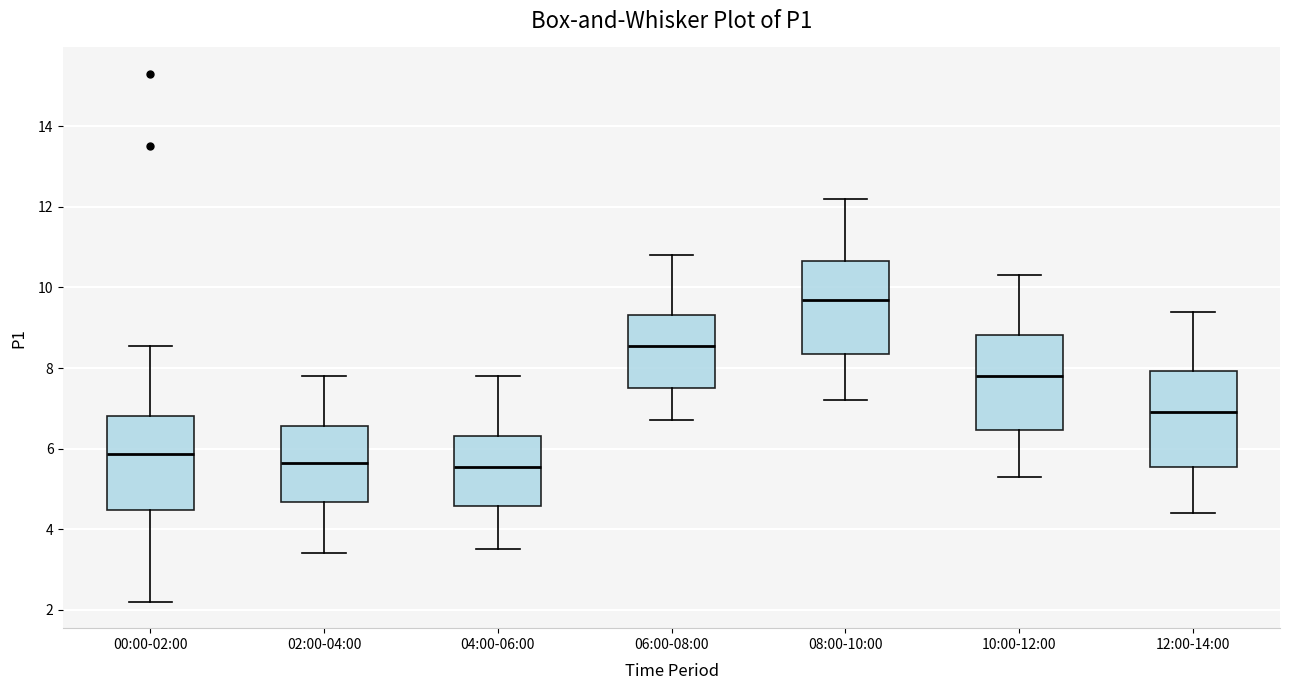

Where does the upper whisker of the box for 08:00-10:00 end on the y-axis? The values are not printed on the chart, so give them approximately, as read against the axis.

12.2